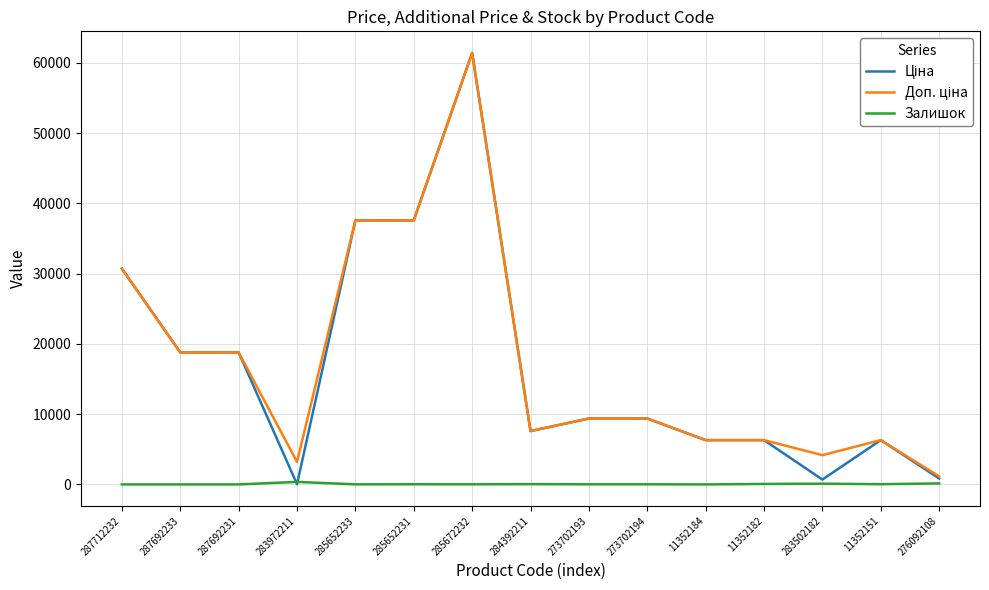

Which category has the highest value across all series?

285672232